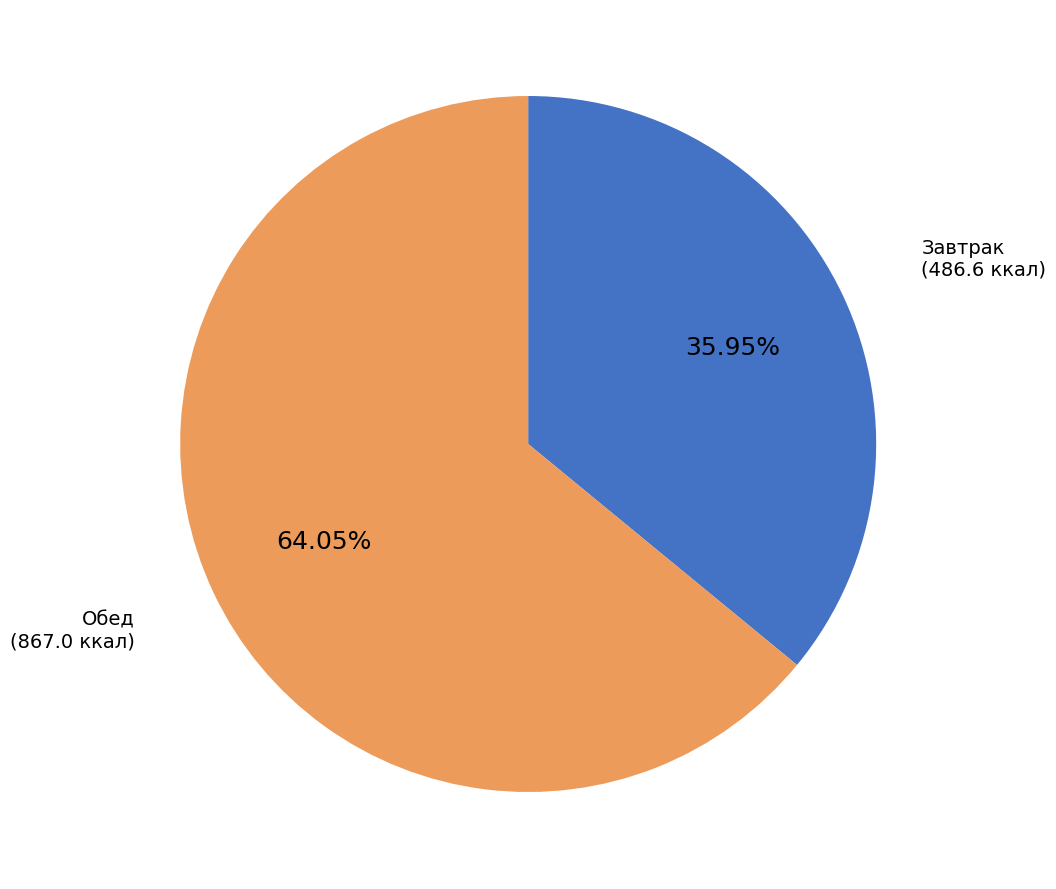

How many segments does this pie chart have?

2